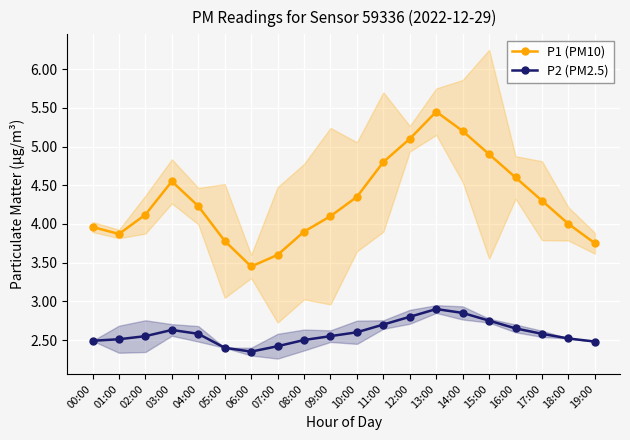

How many distinct data groups are displayed?

2